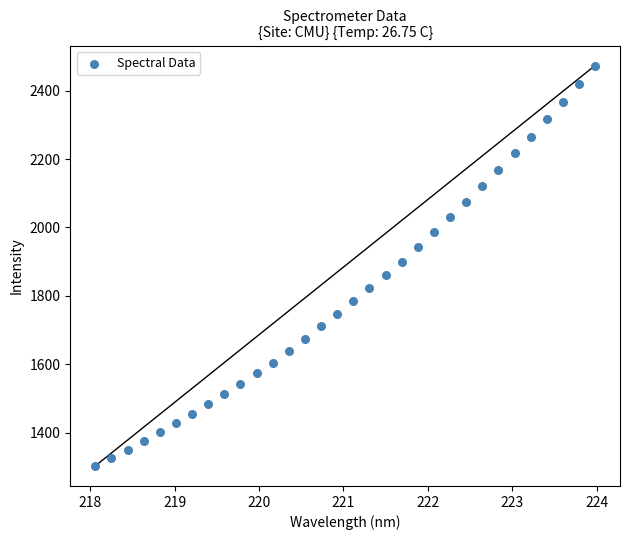

What is the range of X values (max minus min)?

5.9